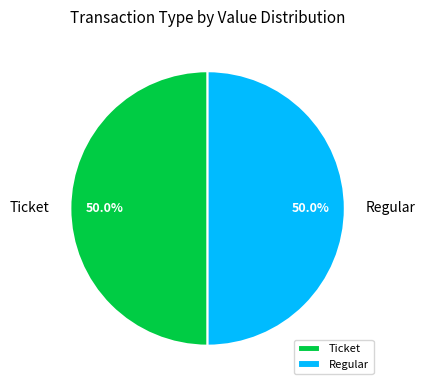

Is the sum of Regular and Ticket greater than half?

Yes